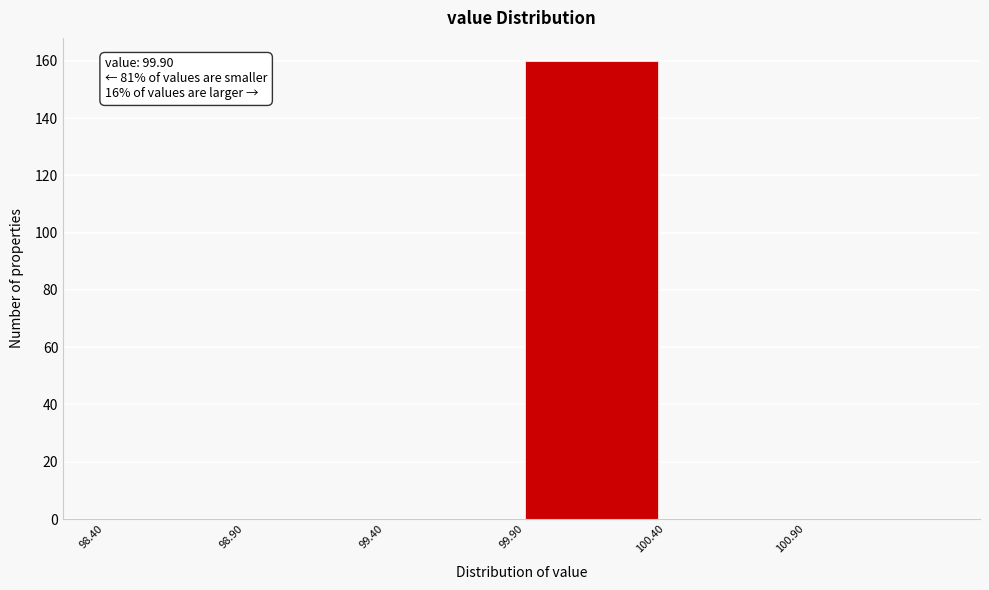

Which range on the x-axis has the tallest bar?

99.9 to 100.4